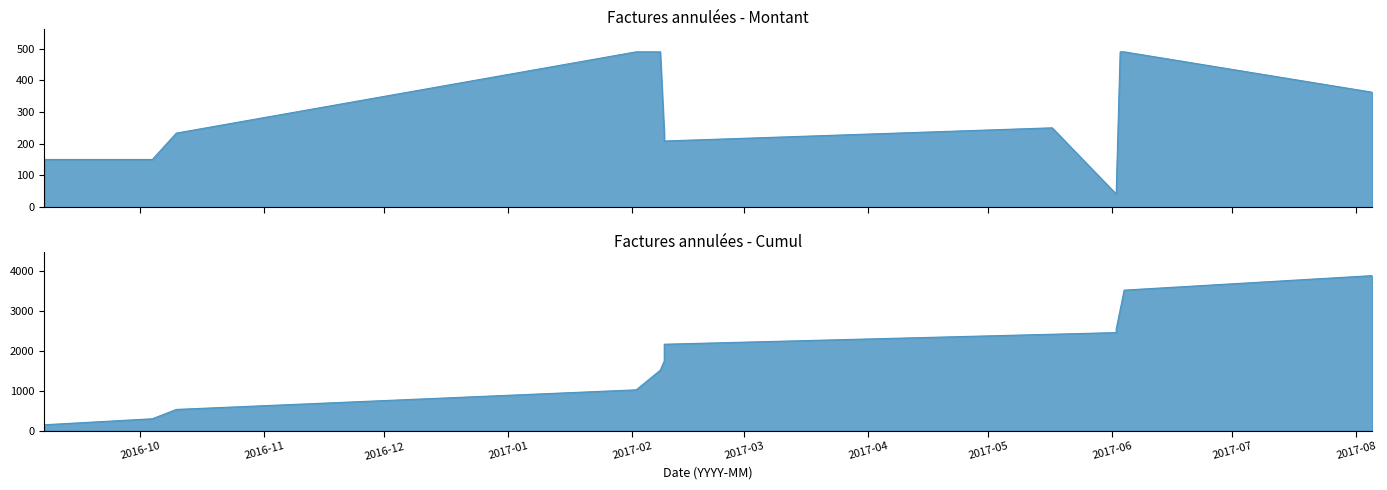

Reading left to right, what are all the values shown in this chart?

150.0	150.0	233.3	490.0	490.0	233.3	208.3	208.3	250.0	40.8	40.8	40.8	490.0	490.0	362.5